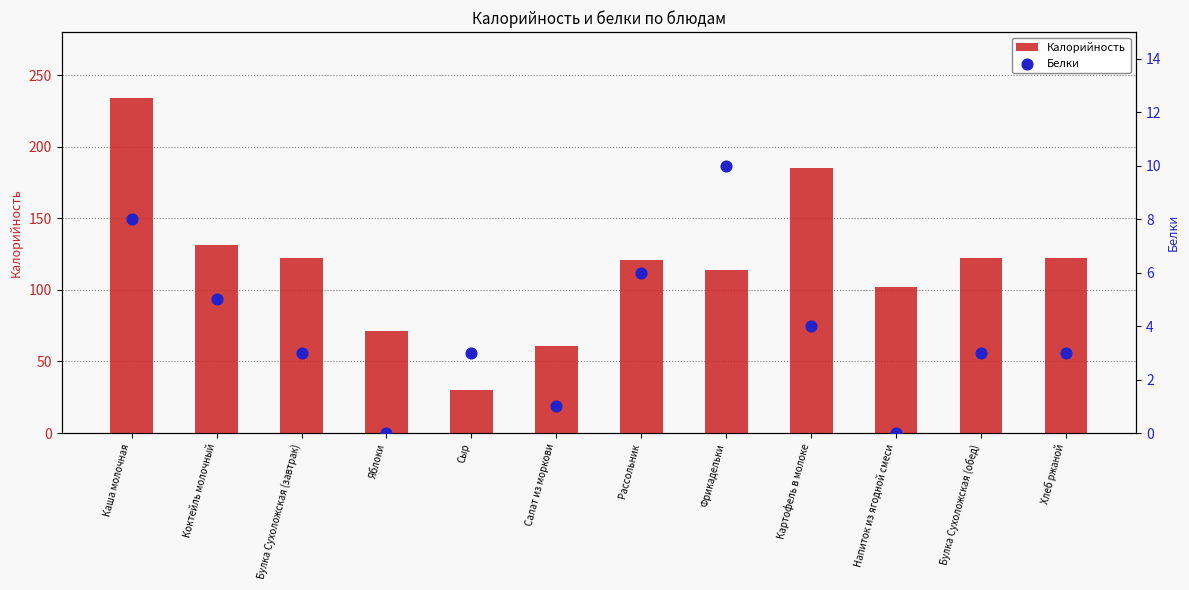

At which category is the sum across all series the highest?

Каша молочная